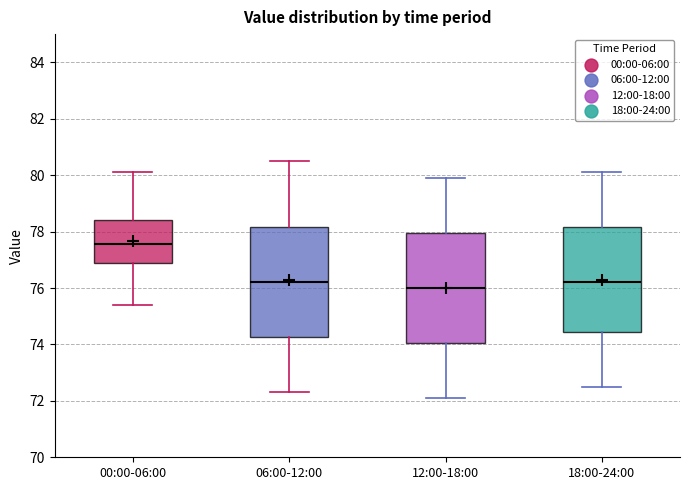

Reading left to right, transcribe this box plot: for each box, give where its median line is, the range the box spans, and where its two whiskers end, as read against the y-axis. The values are not printed on the chart, so give them approximately, as read against the axis.

00:00-06:00: median 77.6, box 76.8 to 78.4, whiskers 75.4 to 80.2
06:00-12:00: median 76.2, box 74.2 to 78.2, whiskers 72.4 to 80.6
12:00-18:00: median 76.0, box 74.0 to 78.0, whiskers 72.2 to 80.0
18:00-24:00: median 76.2, box 74.4 to 78.2, whiskers 72.6 to 80.2